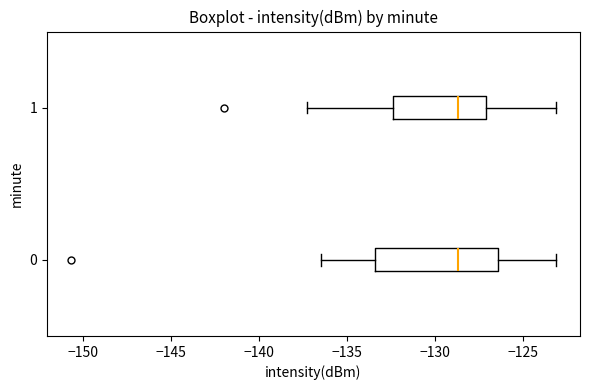

Reading bottom to top, read every box against the x-axis: the position of its median line, the range the box covers, and the ends of its whiskers. The values are not printed on the chart, so give them approximately, as read against the axis.

0: median -128.5, box -133.5 to -126.5, whiskers -136.5 to -123.0
1: median -128.5, box -132.5 to -127.0, whiskers -137.5 to -123.0